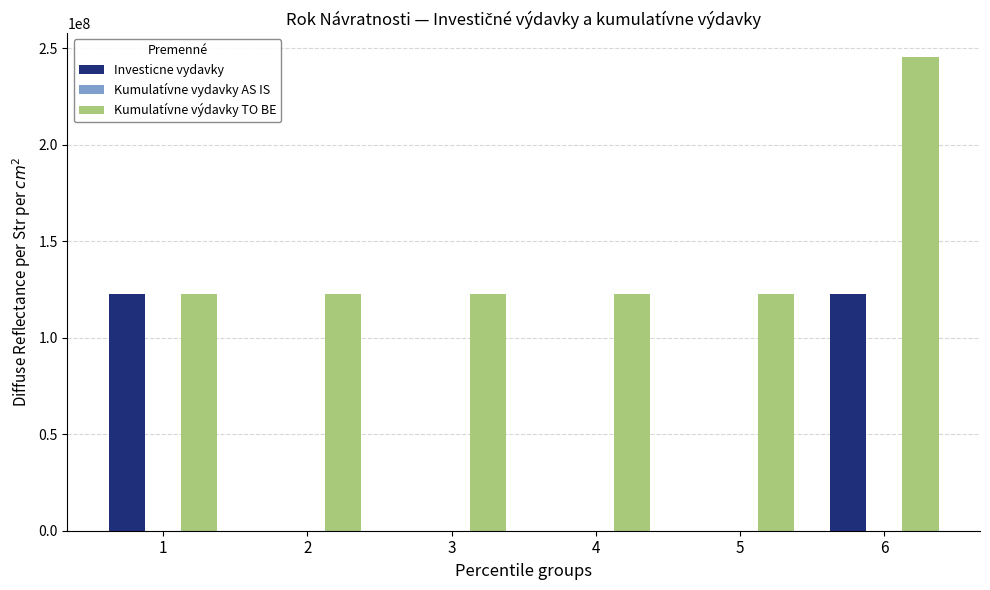

Reading left to right, list all the values displayed in this chart.

Investicne vydavky: 1=122809946.9	2=0.0	3=0.0	4=0.0	5=0.0	6=122809946.9
Kumulatívne výdavky TO BE: 1=122809946.9	2=122809946.9	3=122809946.9	4=122809946.9	5=122809946.9	6=245619893.8